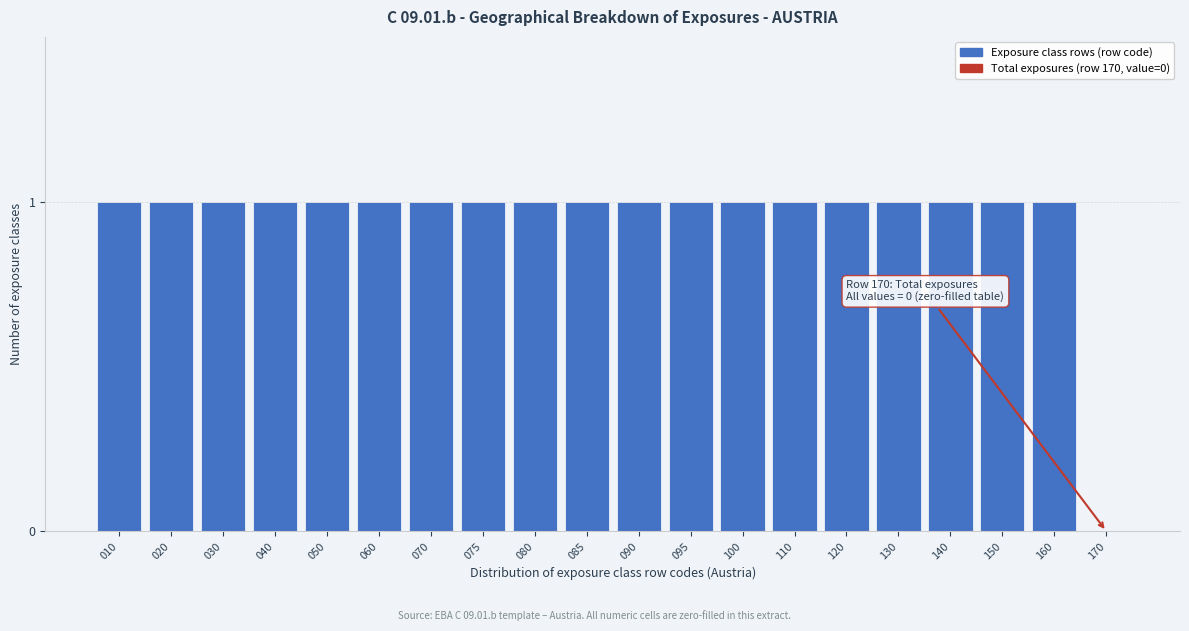

Reading left to right, transcribe all the data shown in this chart.

010=1	020=1	030=1	040=1	050=1	060=1	070=1	075=1	080=1	085=1	090=1	095=1	100=1	110=1	120=1	130=1	140=1	150=1	160=1	170=0